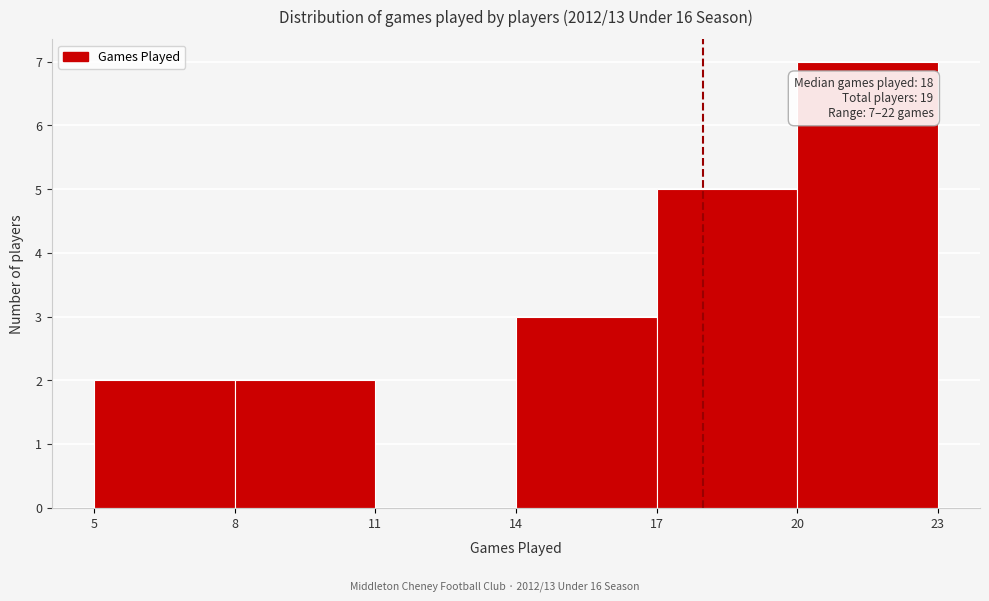

Which range on the x-axis has the tallest bar?

20 to 23